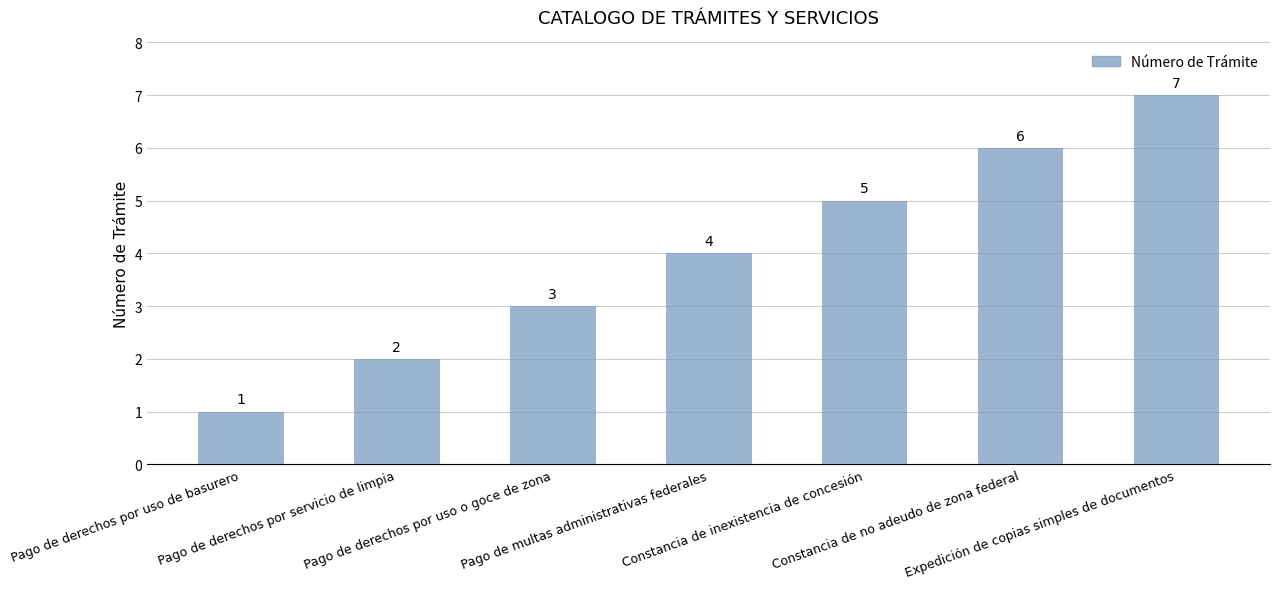

The value at Constancia de no adeudo de zona federal is 3. True or false?

False